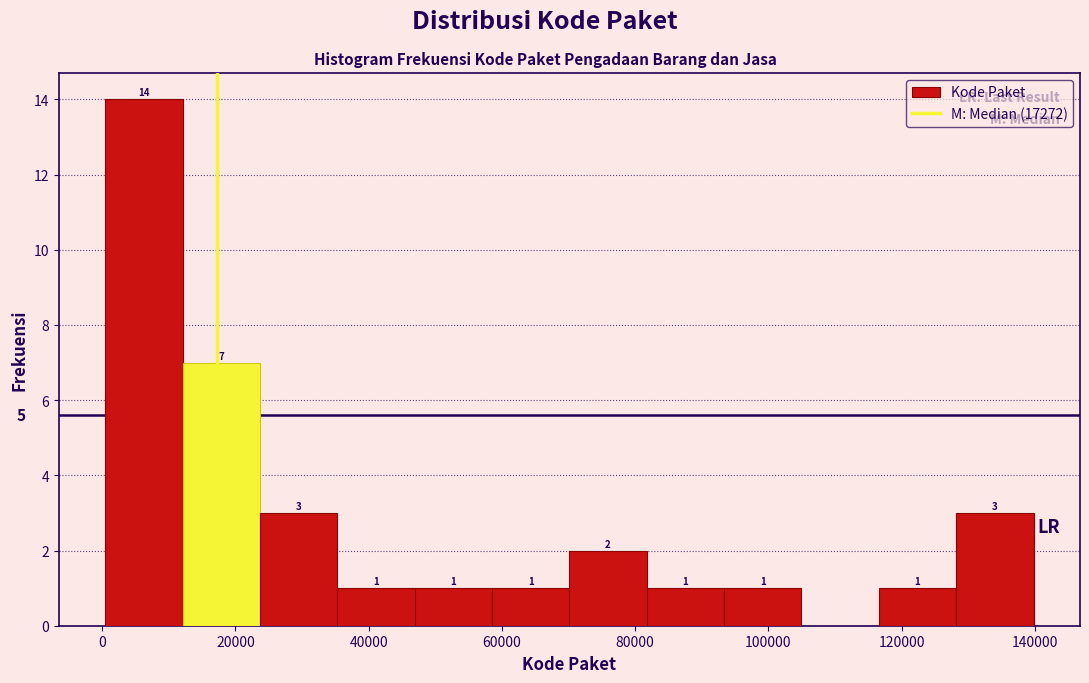

Which range on the x-axis has the tallest bar?

0 to 12000